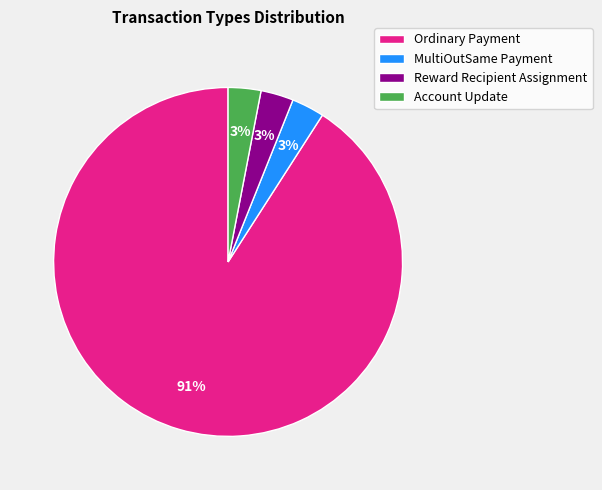

Approximately how many times larger is the value at Account Update compared to MultiOutSame Payment?

1.0